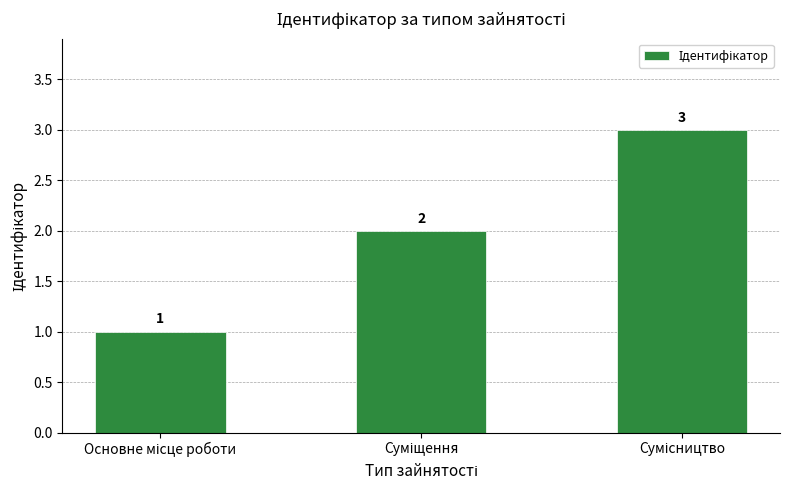

What is the maximum value shown in the chart?

3